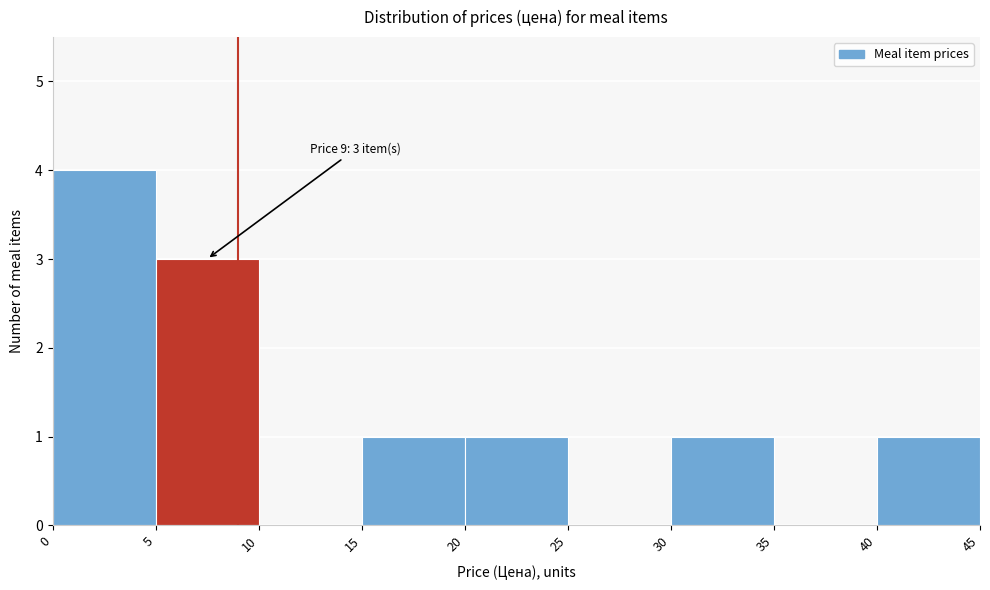

Which range on the x-axis has the tallest bar?

0 to 5